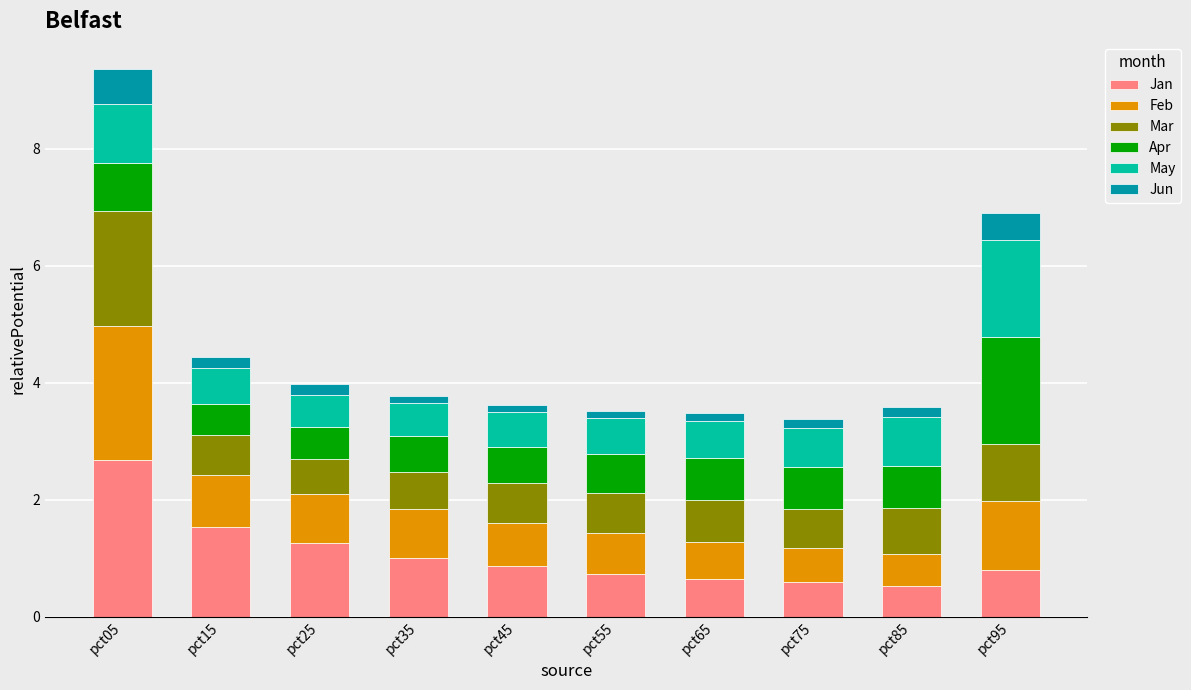

The value of Jan at pct65 is 0.6. True or false?

True